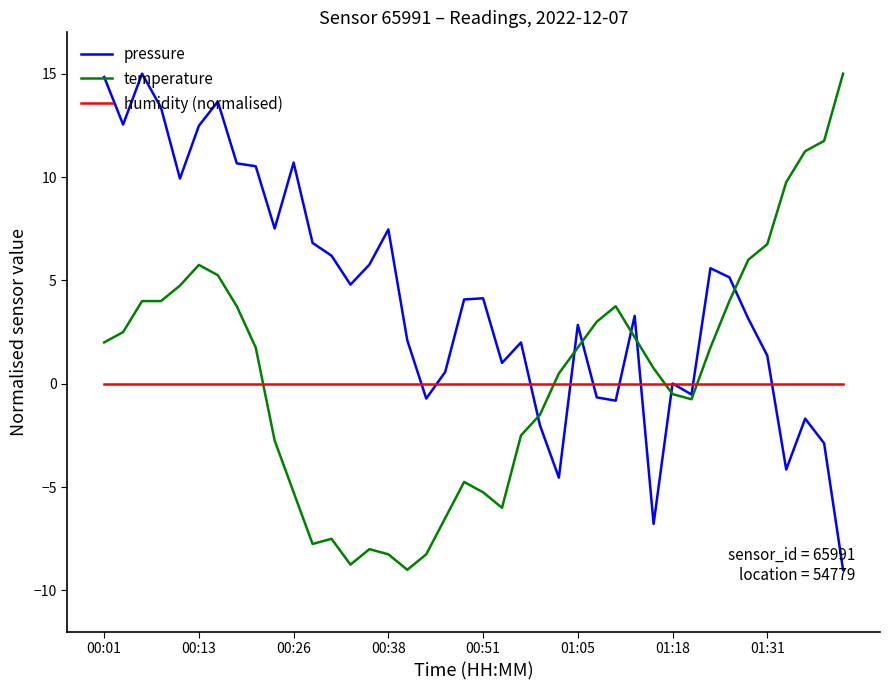

How many intersections are there between temperature and humidity (normalised)?

4